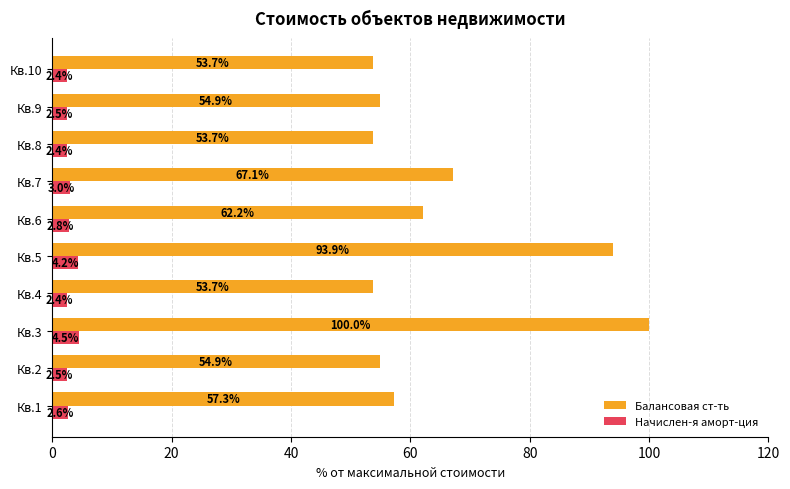

What is the smallest value displayed?

2.4